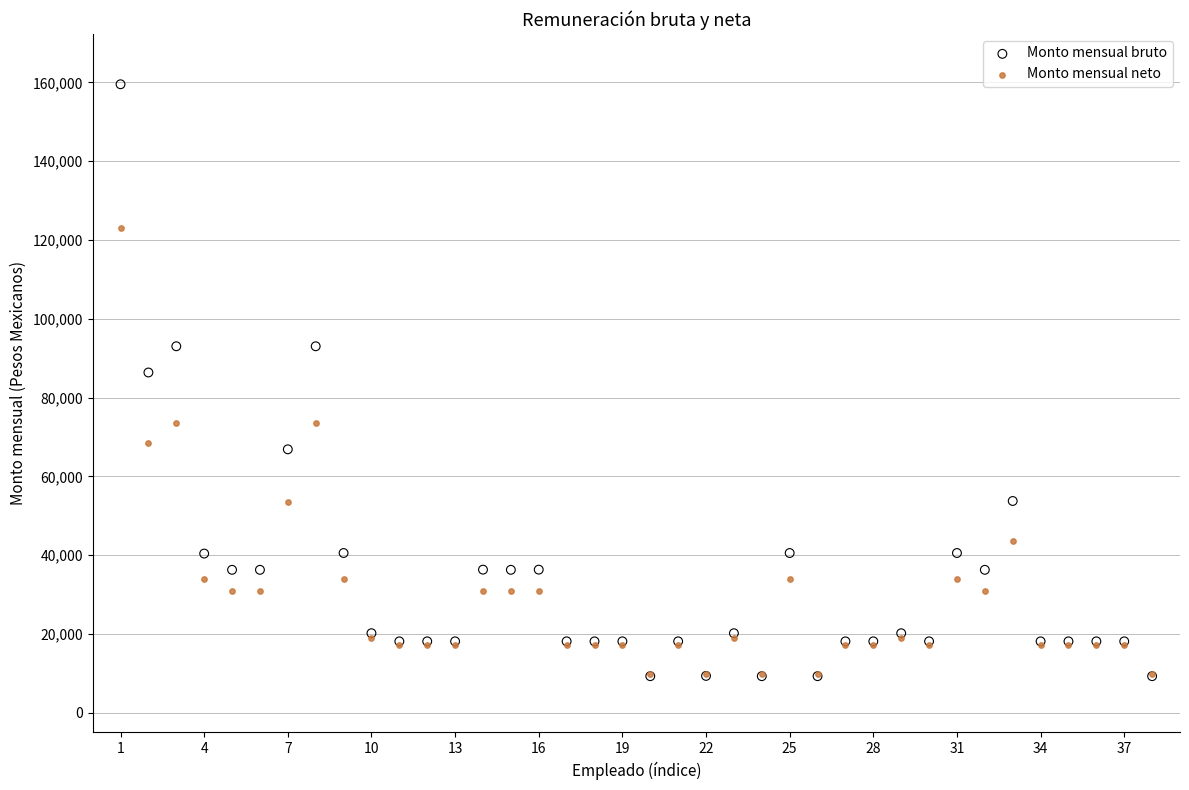

Which series has the widest spread of Y values?

Monto mensual bruto